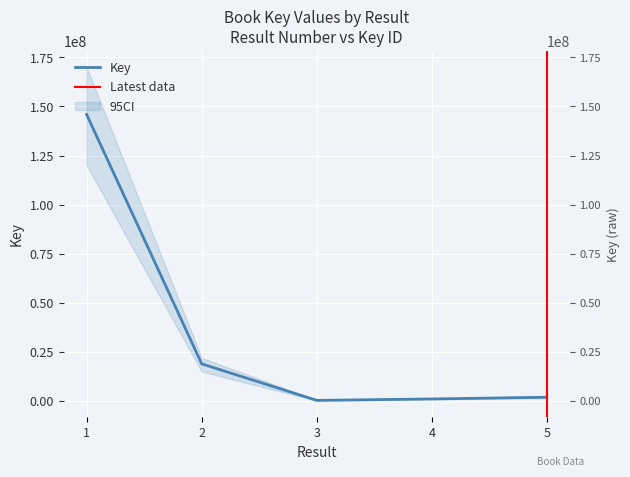

Reading left to right, transcribe all the data shown in this chart.

145898806	18935734	336170	1061681	1936997